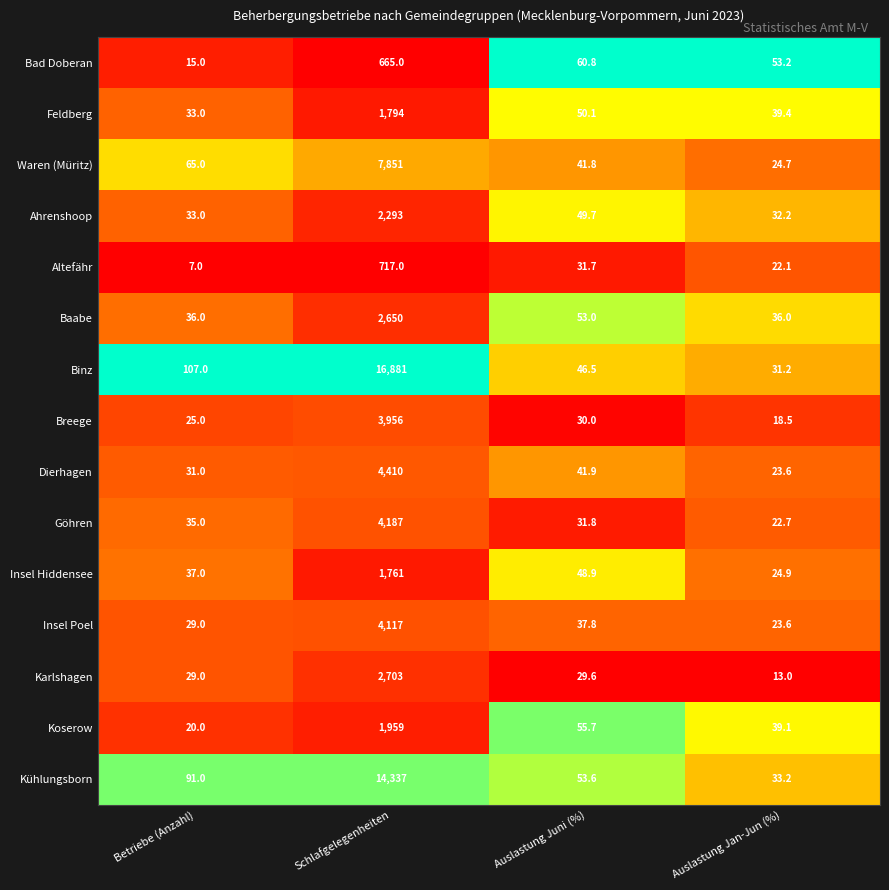

What is the sum of the Insel Poel values at Auslastung Juni (%) and Schlafgelegenheiten?

4154.8